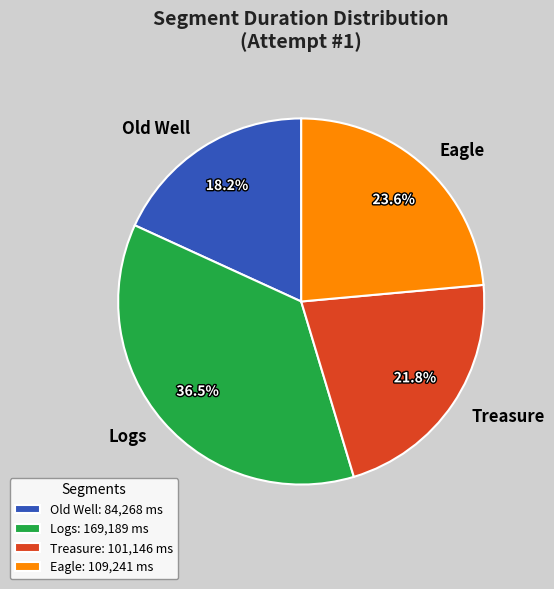

Approximately how many times larger is the value at Treasure compared to Eagle?

0.9